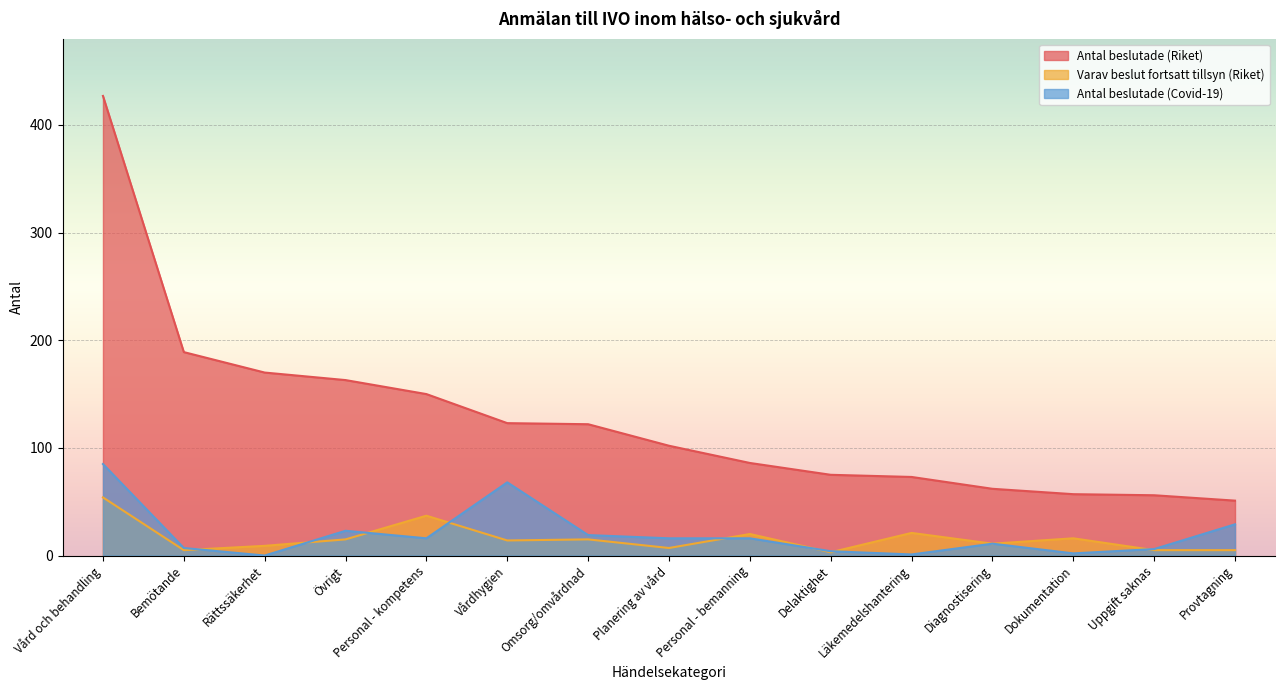

True or false: Antal beslutade (Covid-19) and Antal beslutade (Riket) intersect in this chart.

False